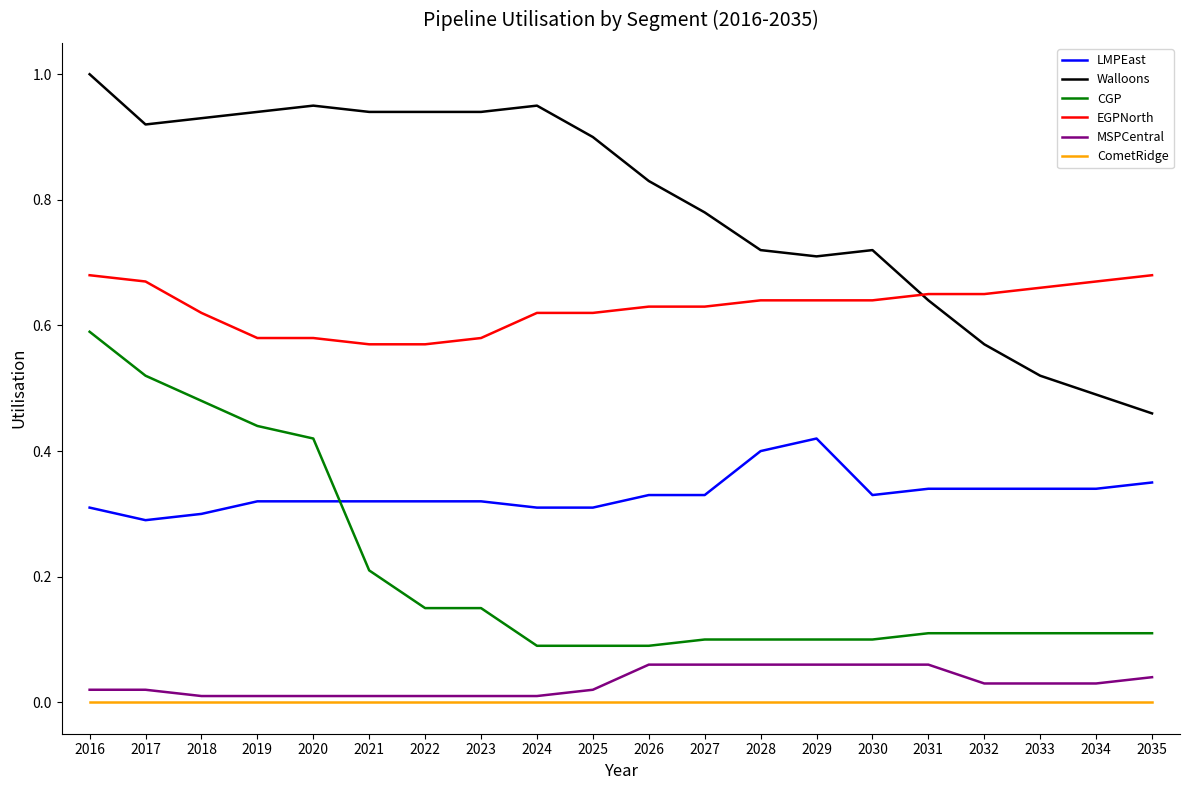

What is the sum of the CGP values at 2032 and 2024?

0.2